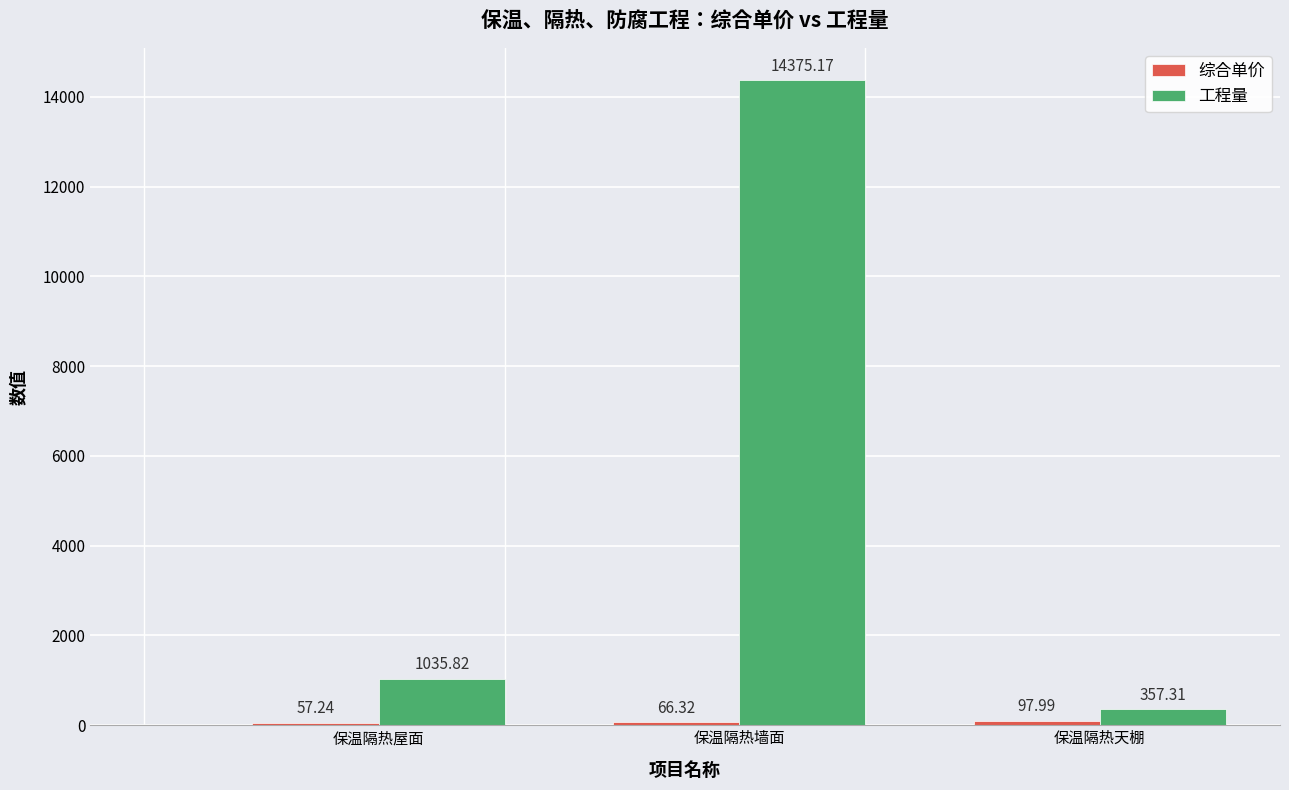

At which label does 工程量 first exceed 1035?

保温隔热屋面